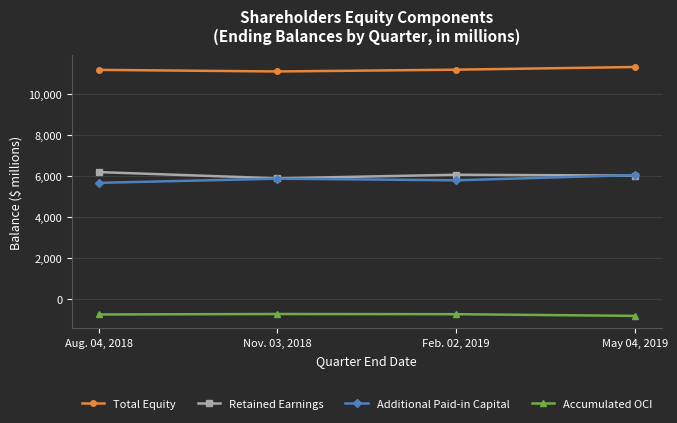

What is the sum of all Total Equity values?

44702